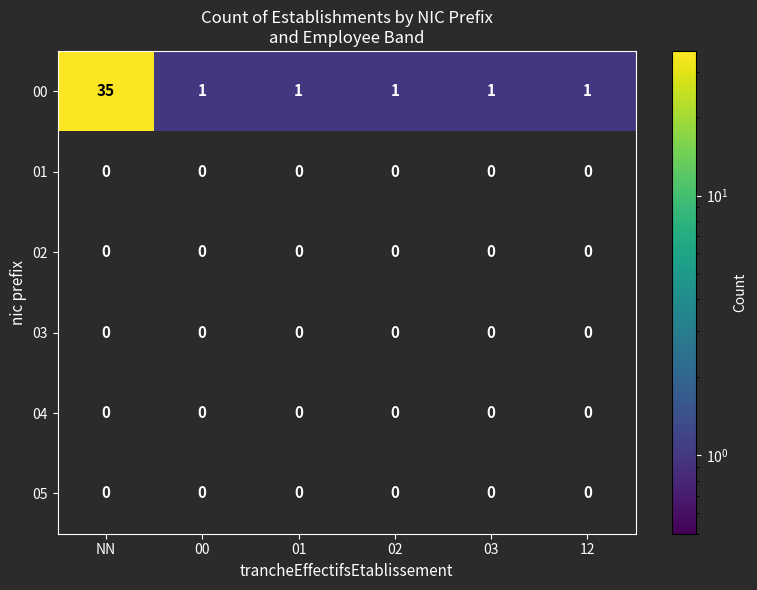

What is the total value across all series at 00?

1